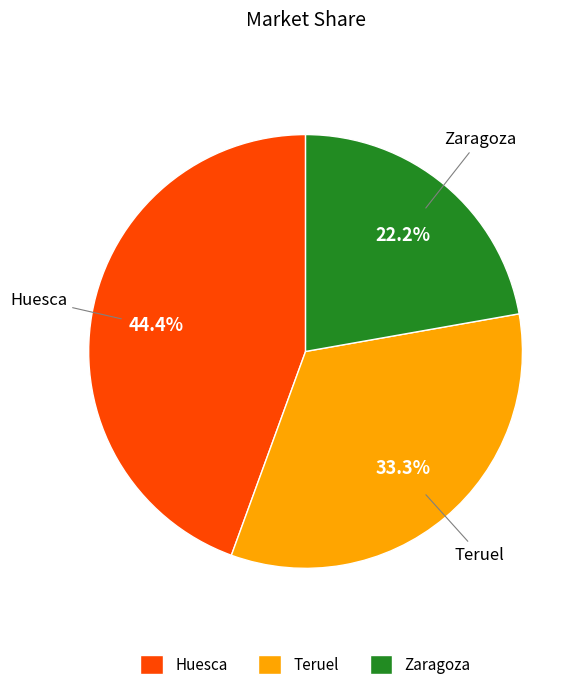

To the nearest percent, what is the average slice percentage?

33%